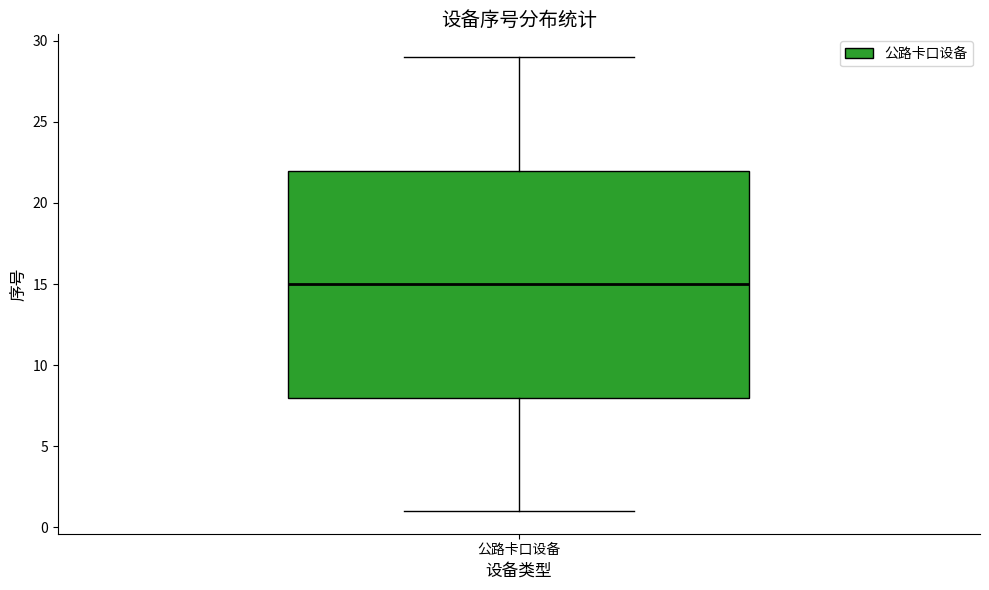

Read this box plot against the y-axis: the position of the median line, the range covered by the box, and the ends of both whiskers. The values are not printed on the chart, so give them approximately, as read against the axis.

median 15, box 8 to 22, whiskers 1 to 29